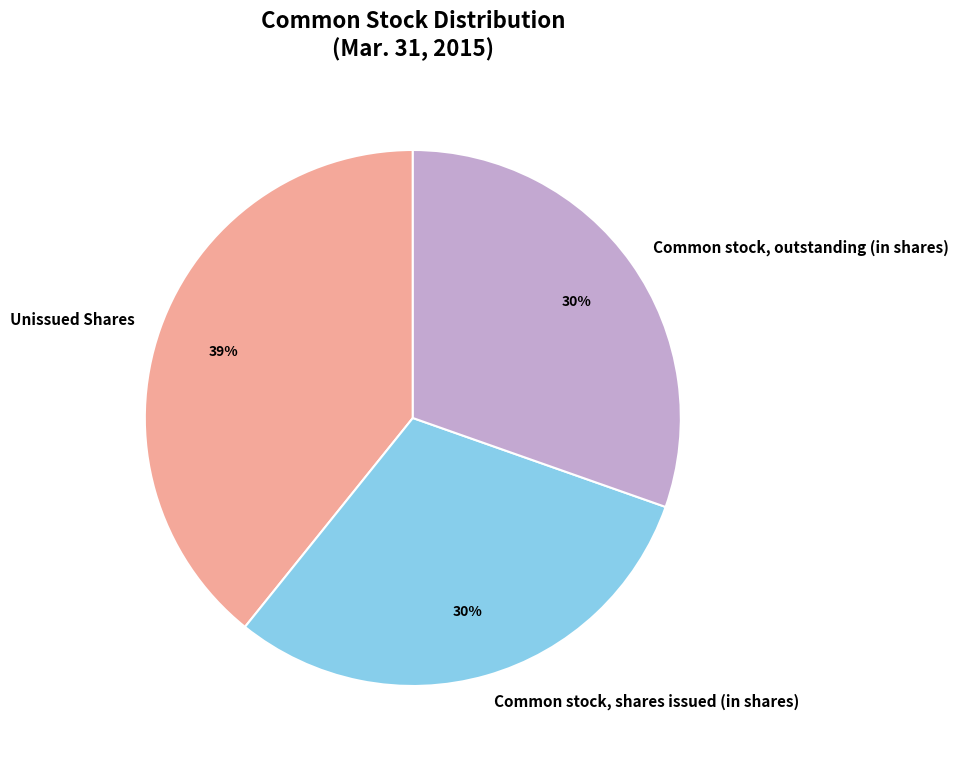

To the nearest percent, what is the difference between the largest and smallest slice percentages?

9%